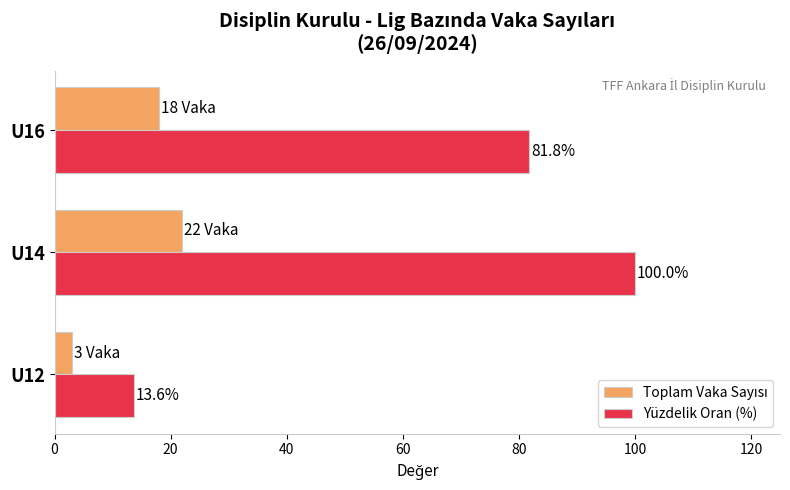

The Yüzdelik Oran (%) series shows 13.6 at U12. True or false?

True